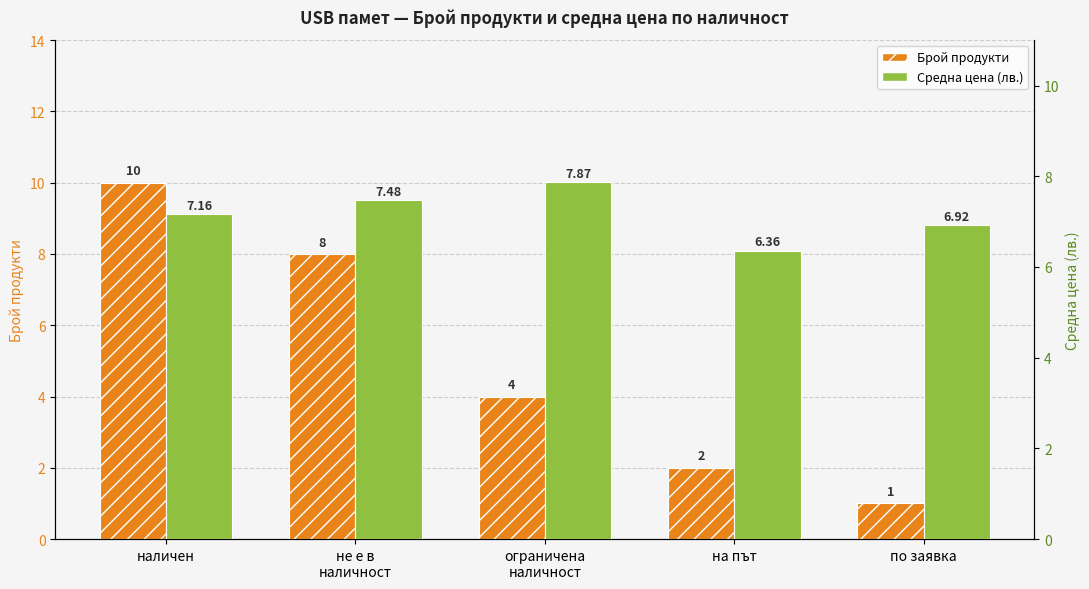

Reading left to right, transcribe all the data shown in this chart.

Брой продукти: 10.0	8.0	4.0	2.0	1.0
Средна цена (лв.): 7.2	7.5	7.9	6.4	6.9